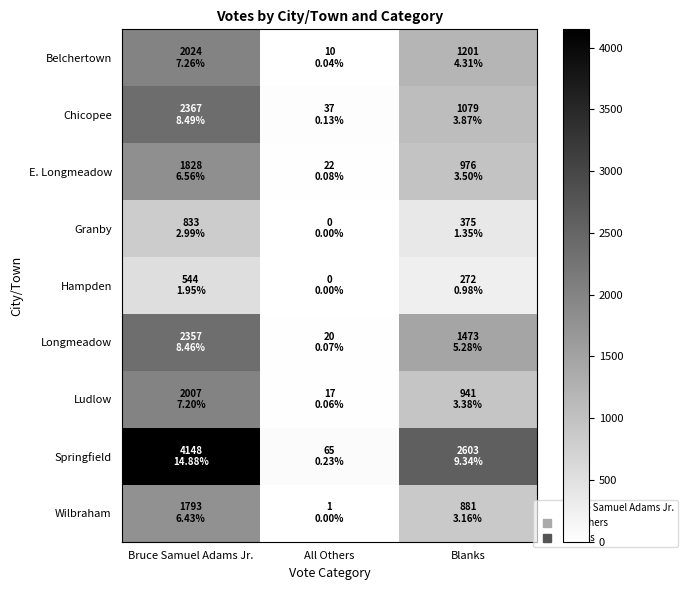

Reading left to right, what are all the values shown in this chart?

Belchertown: Bruce Samuel Adams Jr.=2024	All Others=10	Blanks=1201
Chicopee: Bruce Samuel Adams Jr.=2367	All Others=37	Blanks=1079
E. Longmeadow: Bruce Samuel Adams Jr.=1828	All Others=22	Blanks=976
Granby: Bruce Samuel Adams Jr.=833	All Others=0	Blanks=375
Hampden: Bruce Samuel Adams Jr.=544	All Others=0	Blanks=272
Longmeadow: Bruce Samuel Adams Jr.=2357	All Others=20	Blanks=1473
Ludlow: Bruce Samuel Adams Jr.=2007	All Others=17	Blanks=941
Springfield: Bruce Samuel Adams Jr.=4148	All Others=65	Blanks=2603
Wilbraham: Bruce Samuel Adams Jr.=1793	All Others=1	Blanks=881